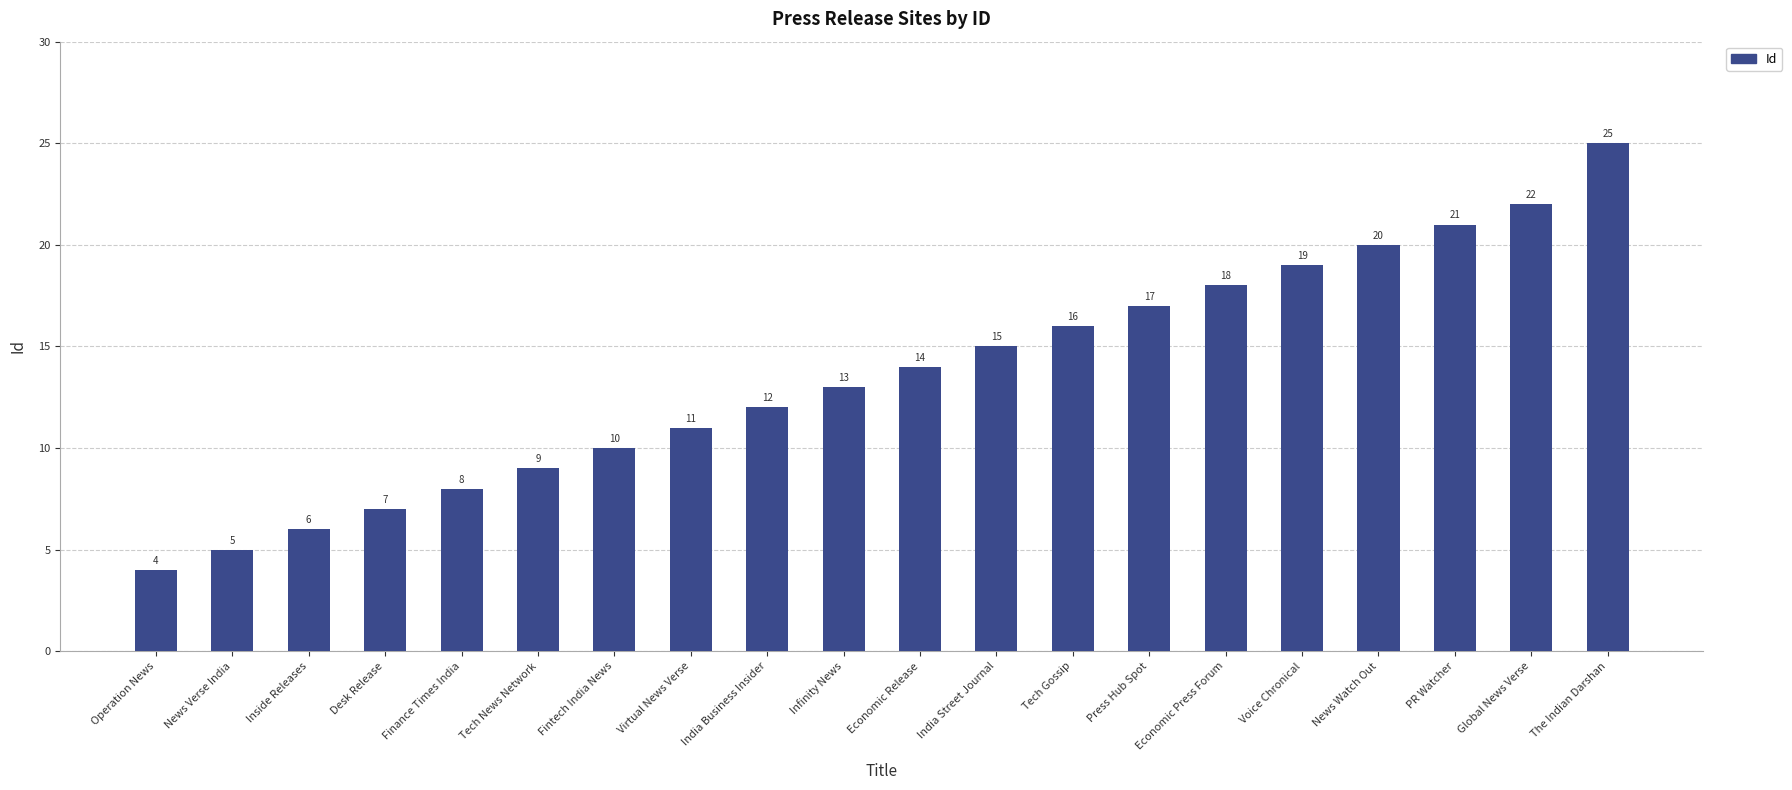

What is the maximum value shown in the chart?

25